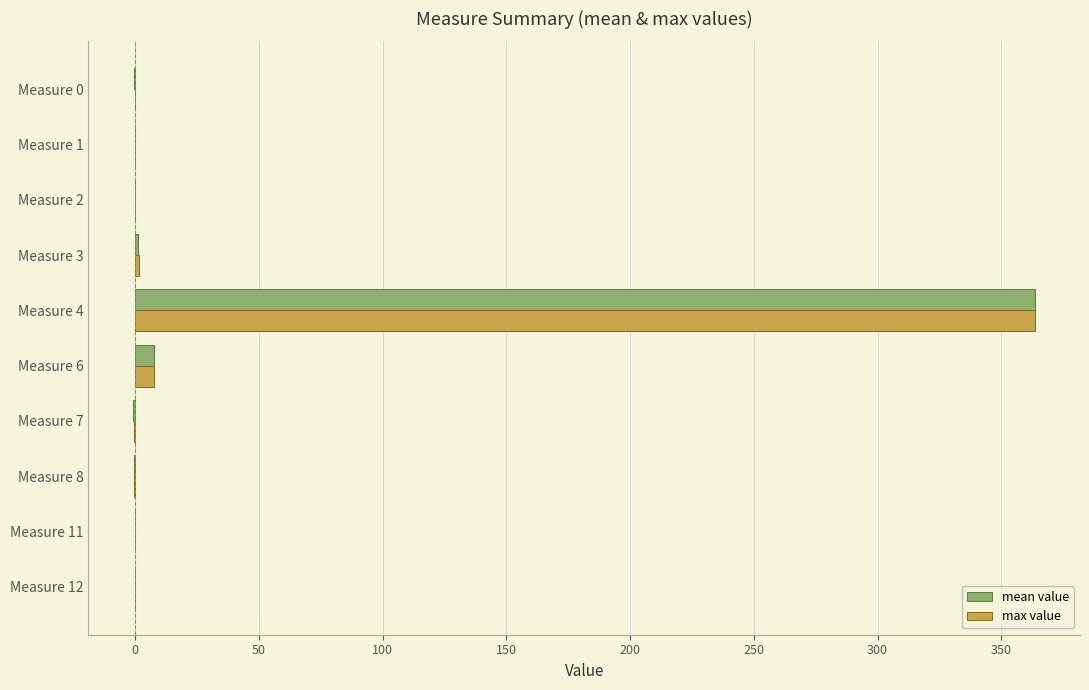

What are all the series names shown in the legend?

mean value, max value